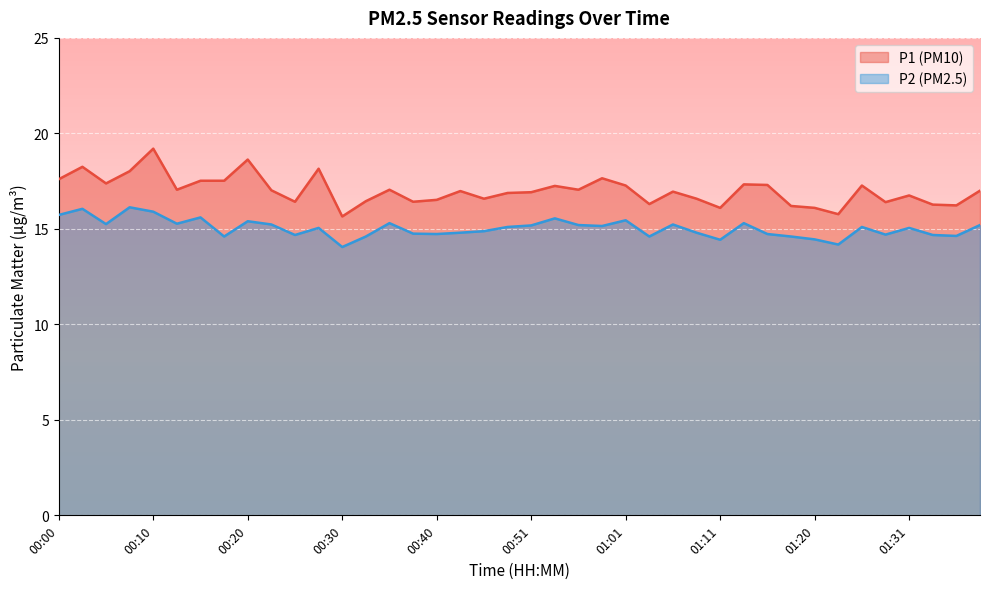

Rank the series at 01:11 from lowest to highest value.

P2 (PM2.5), P1 (PM10)